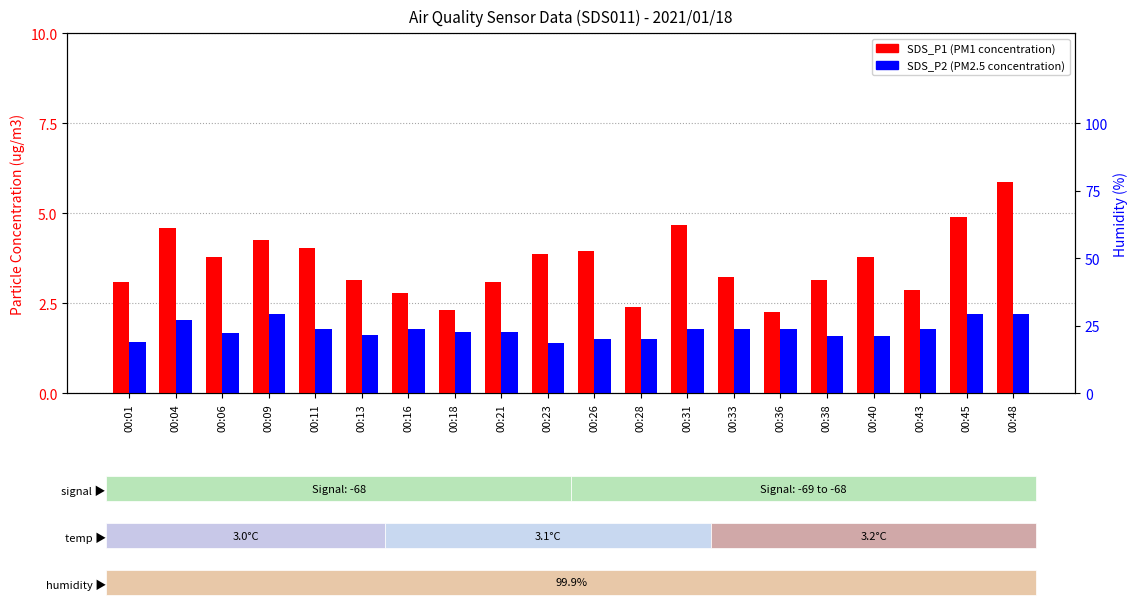

Which category has the highest value across all series?

00:48